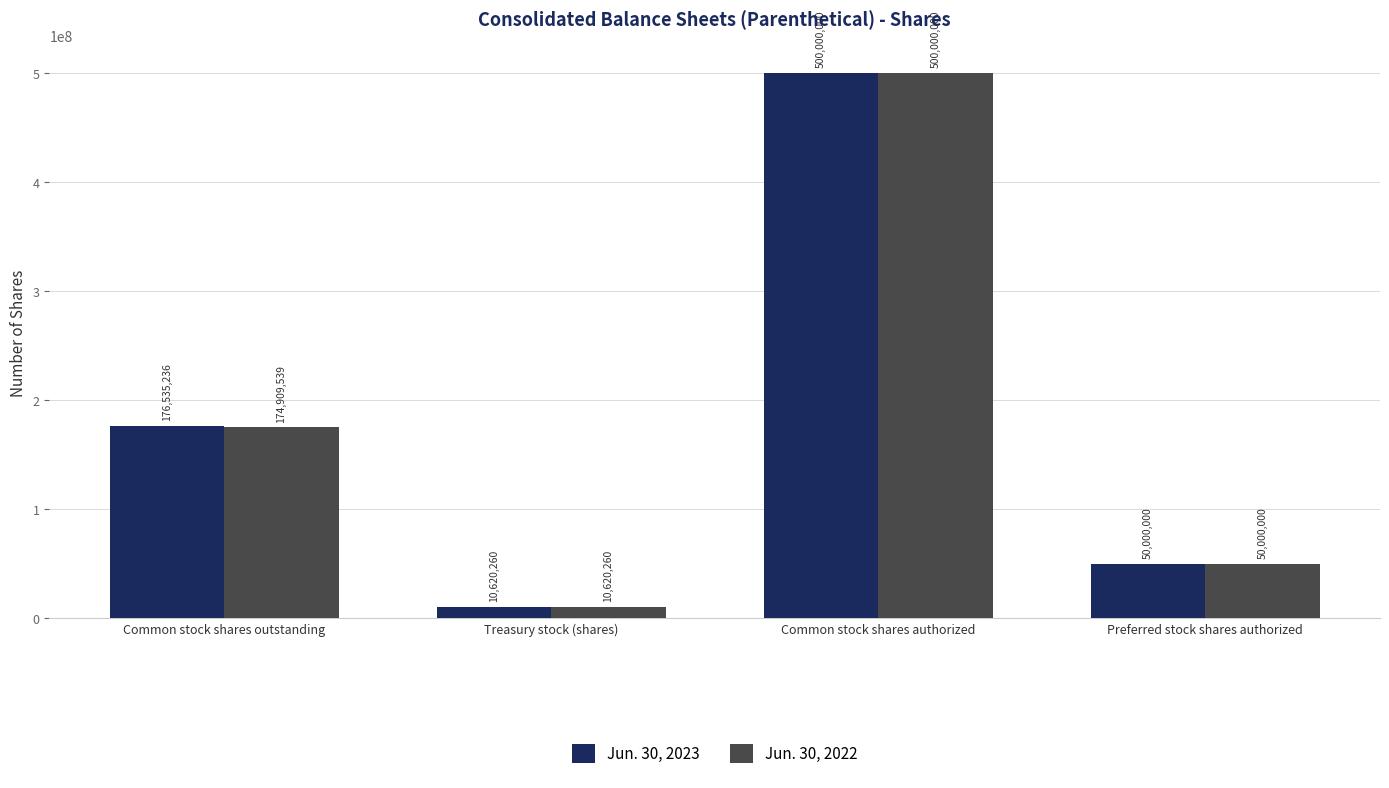

List the labels in order of Jun. 30, 2023 value, largest first.

Common stock shares authorized, Common stock shares outstanding, Preferred stock shares authorized, Treasury stock (shares)